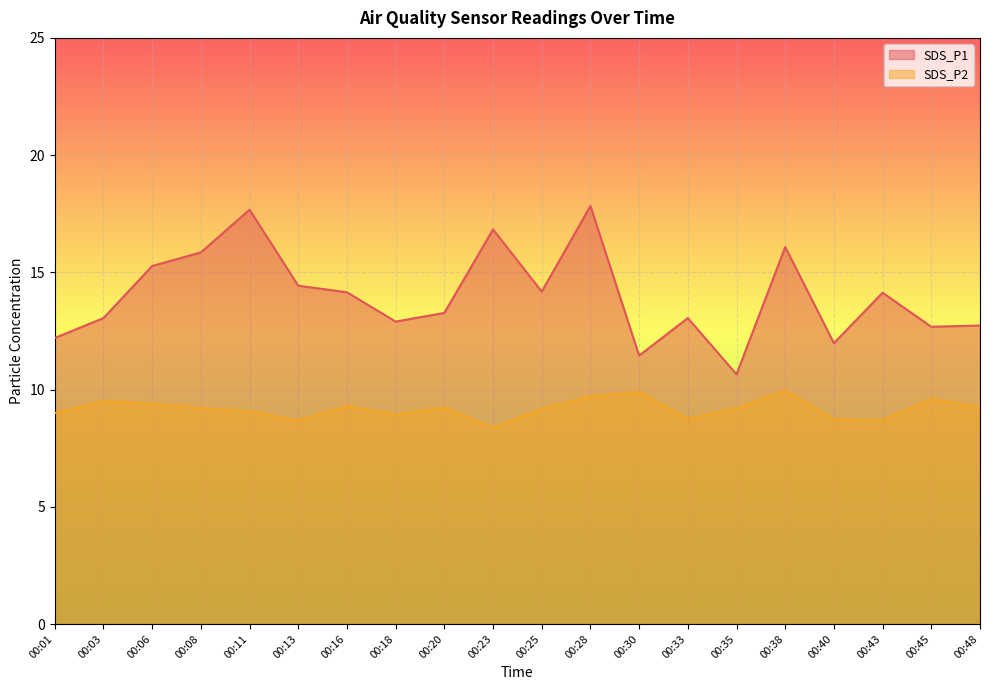

True or false: SDS_P2 has a value of 8.9 at 00:18.

True